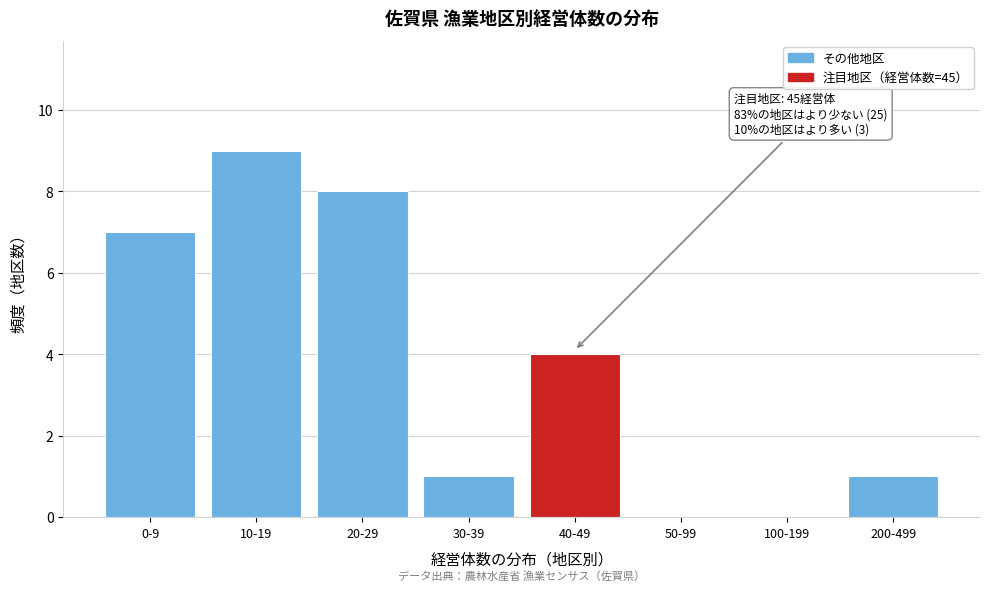

Reading right to left, list all the values displayed in this chart.

200-499=1	100-199=0	50-99=0	40-49=4	30-39=1	20-29=8	10-19=9	0-9=7